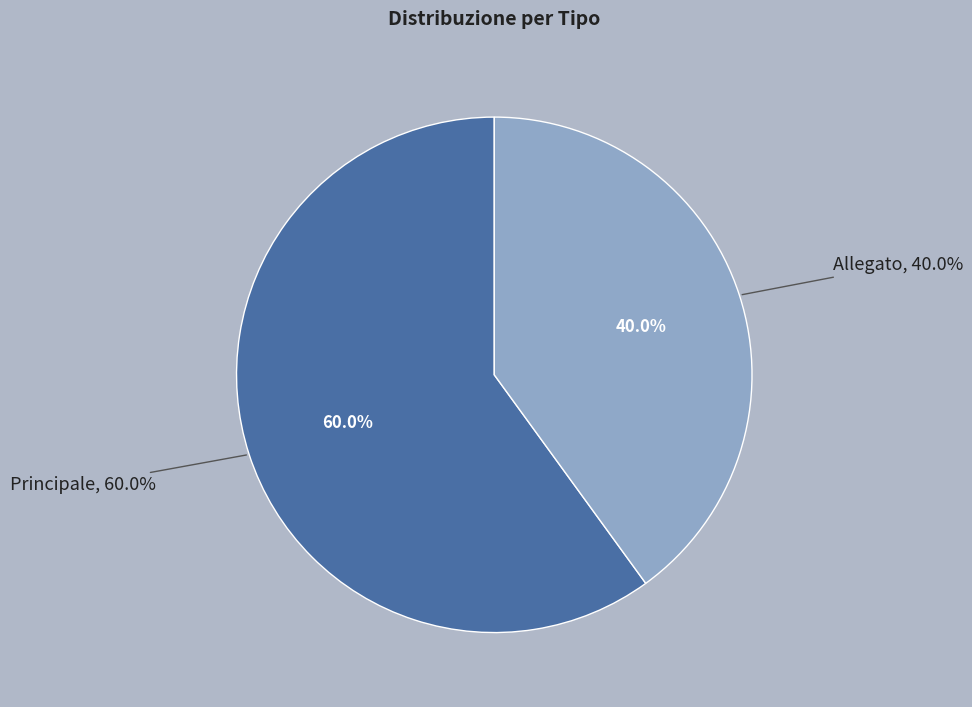

To the nearest percent, what percentage of the pie is Allegato?

40%